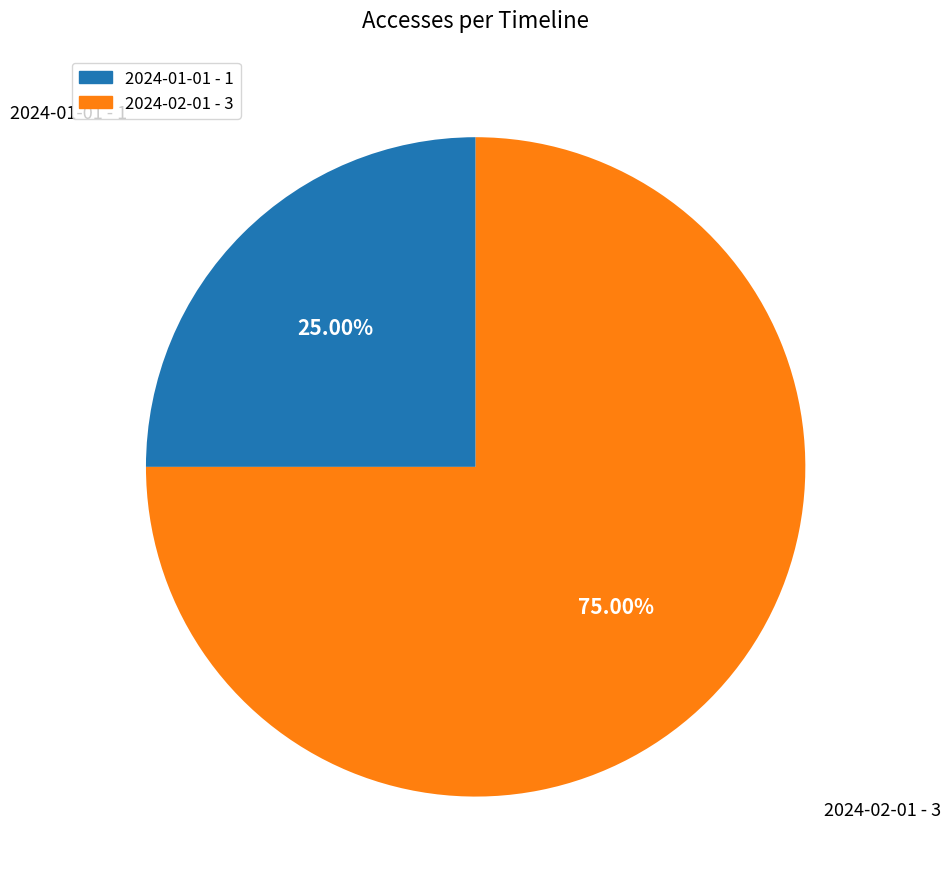

What percentage is NOT represented by 2024-01-01?

75.0%